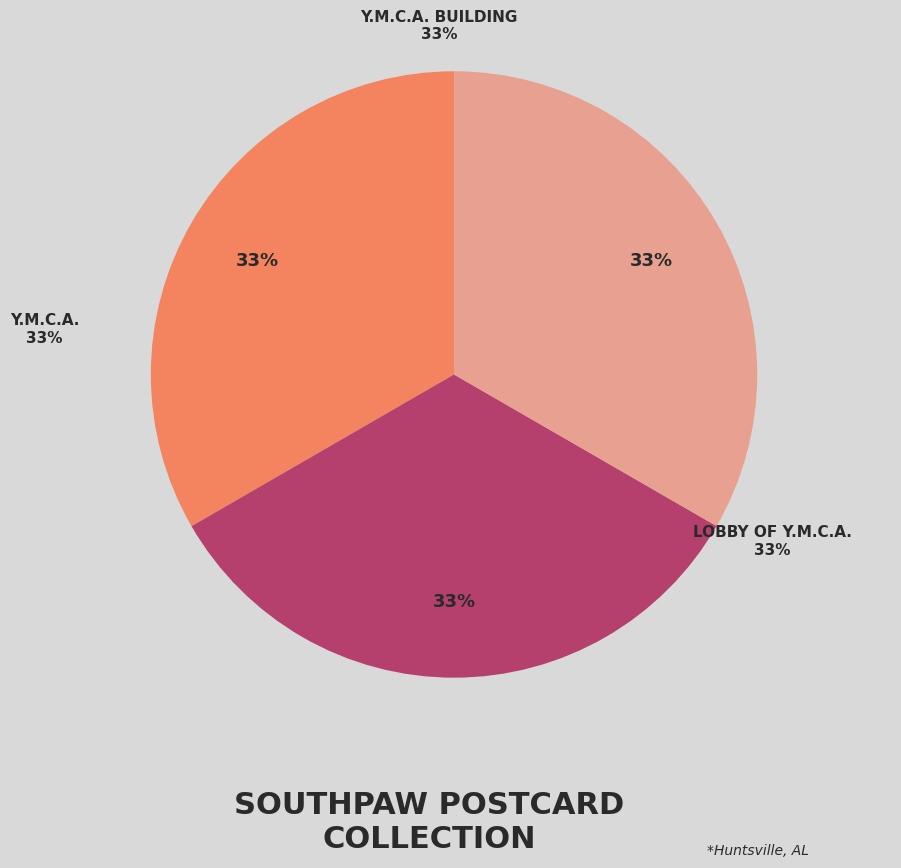

Which category has the biggest portion of the pie?

Y.M.C.A. Building (img_00429)